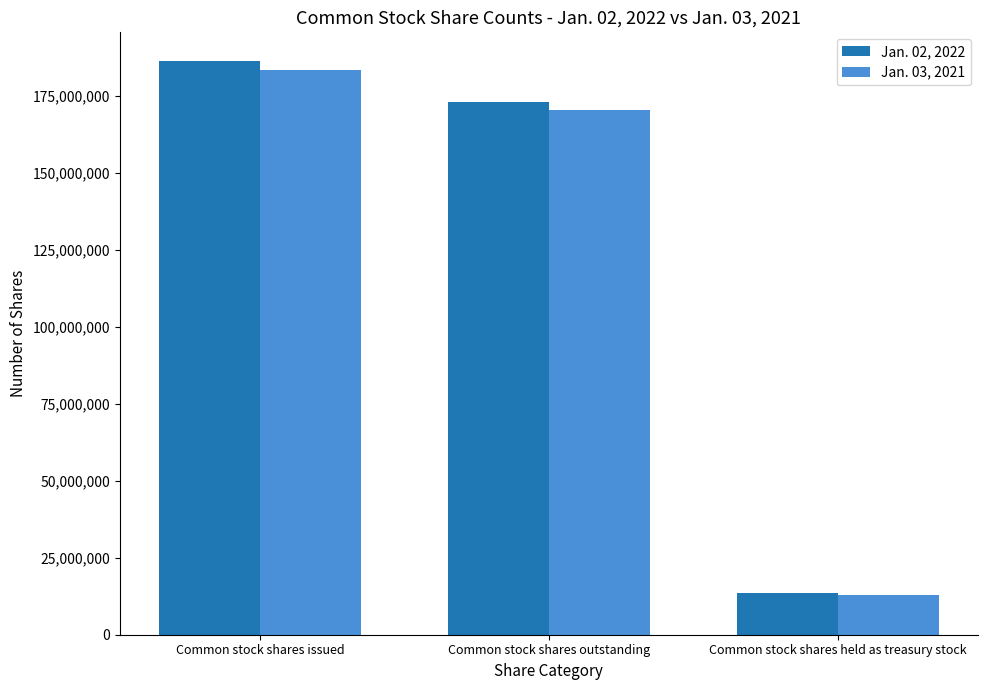

At which category is the sum across all series the highest?

Common stock shares issued